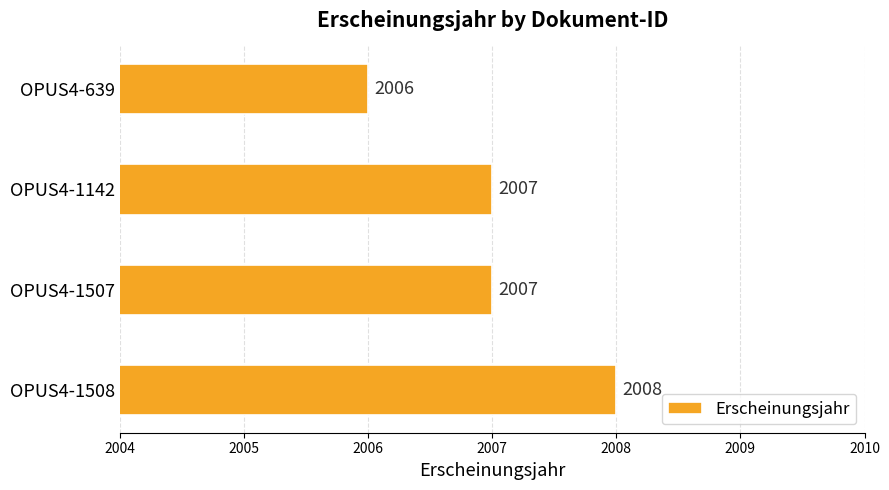

Is it true that the value at OPUS4-1507 is 2007?

True